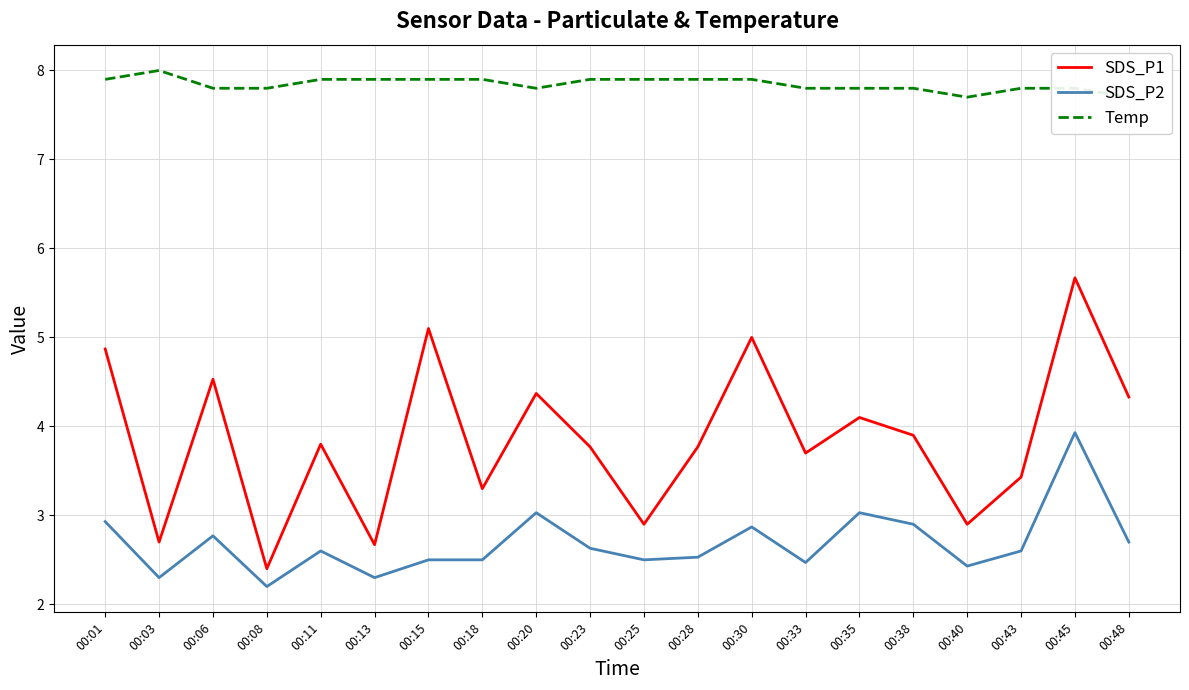

Rank the series by their maximum value, from highest to lowest.

Temp, SDS_P1, SDS_P2